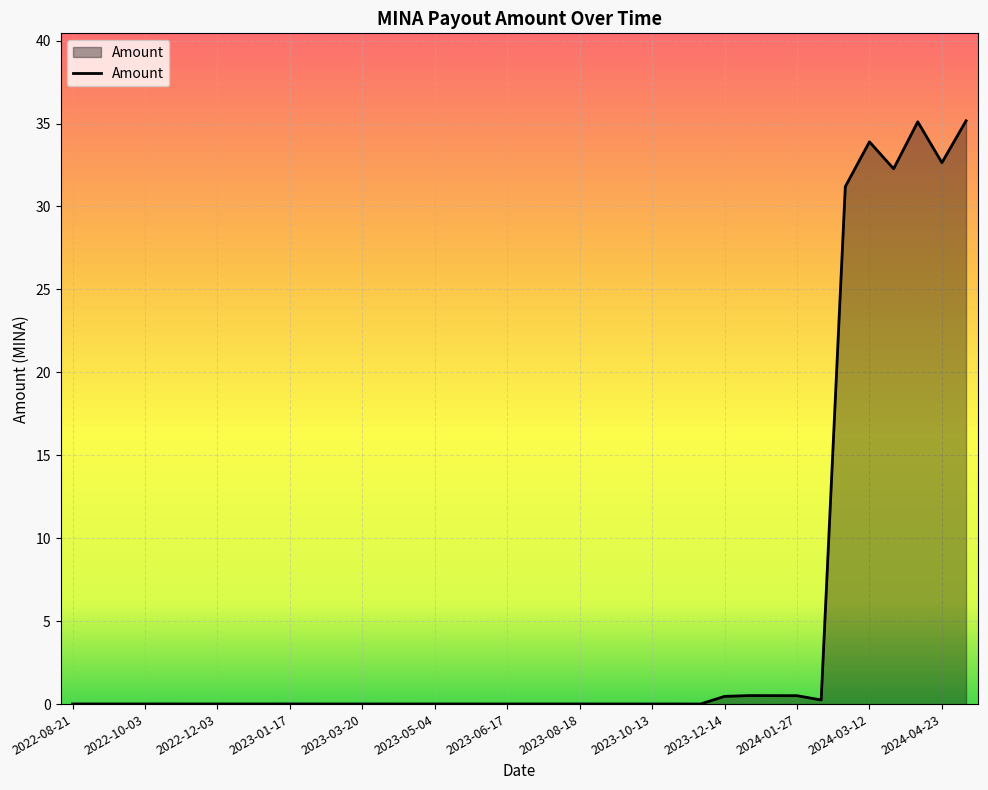

True or false: the data has more than 2 interior local peaks.

True